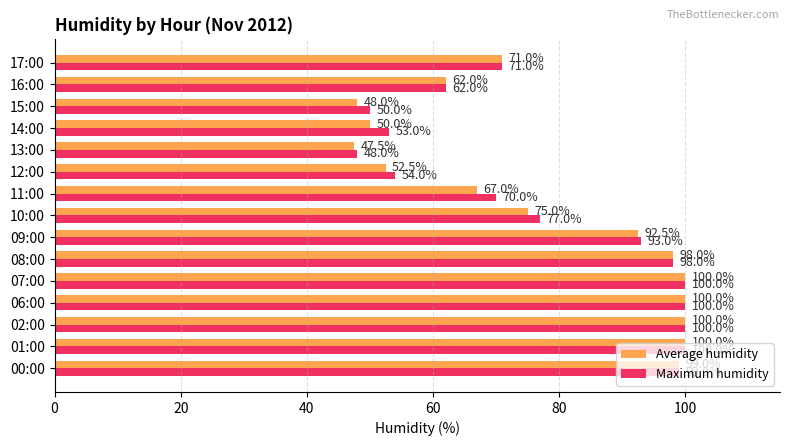

What is the sum of all Maximum humidity values?

1175.0